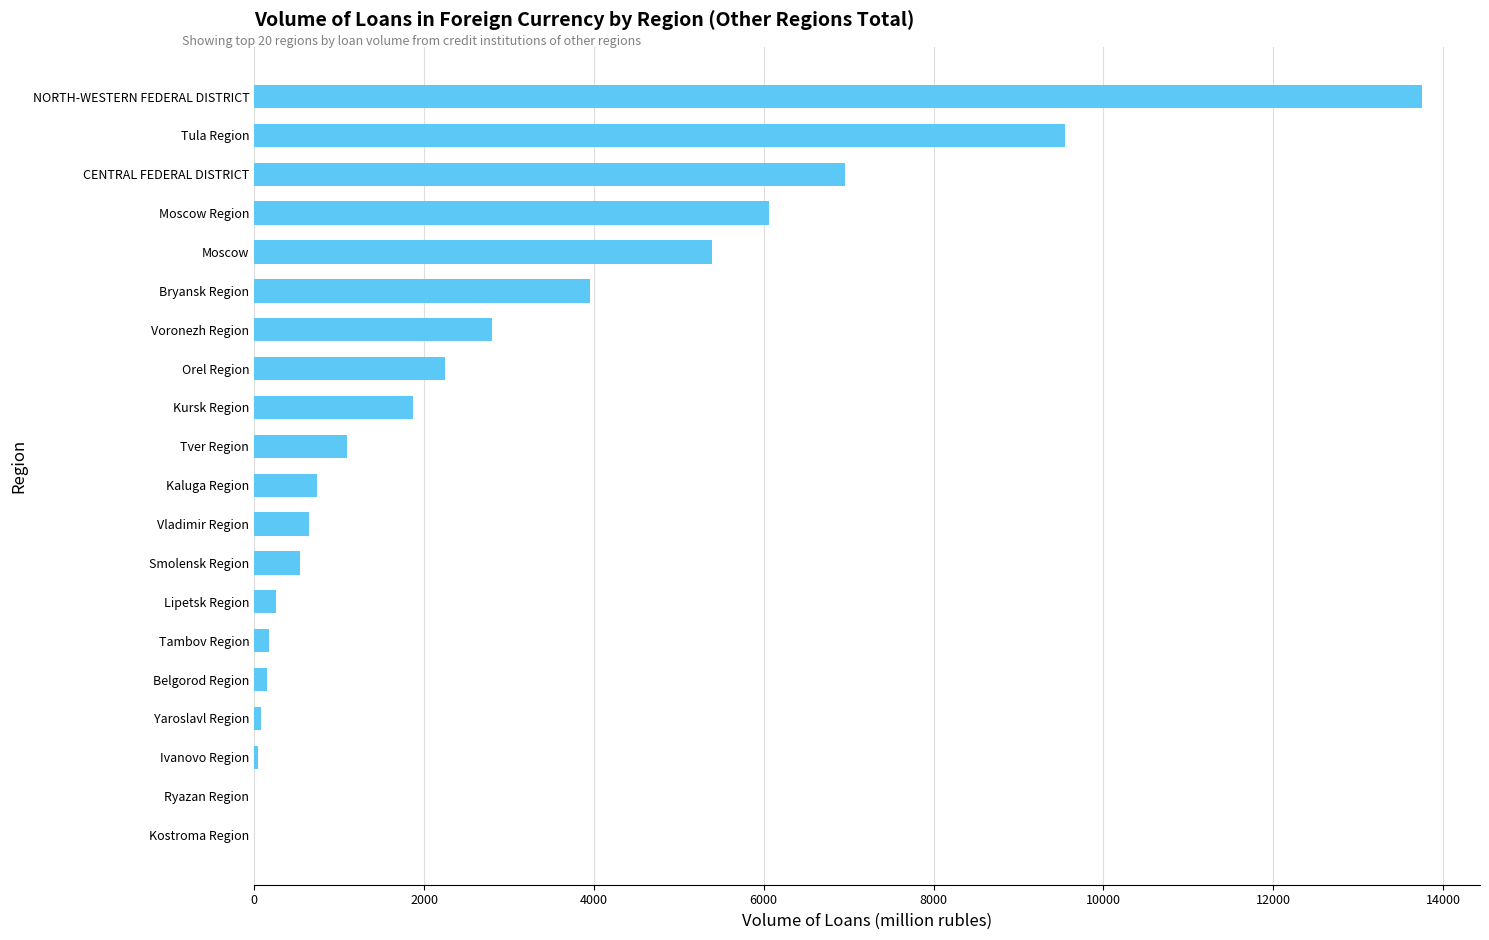

What is the maximum value shown in the chart?

13748